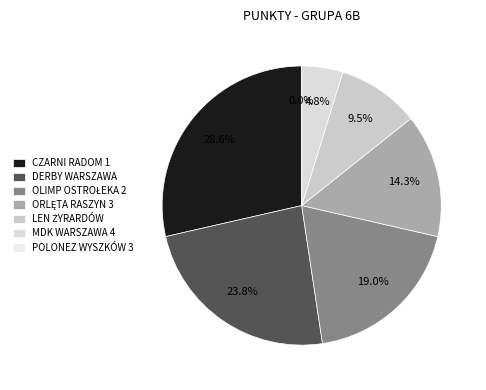

Is it true that POLONEZ WYSZKÓW 3 is 1% of the pie?

False